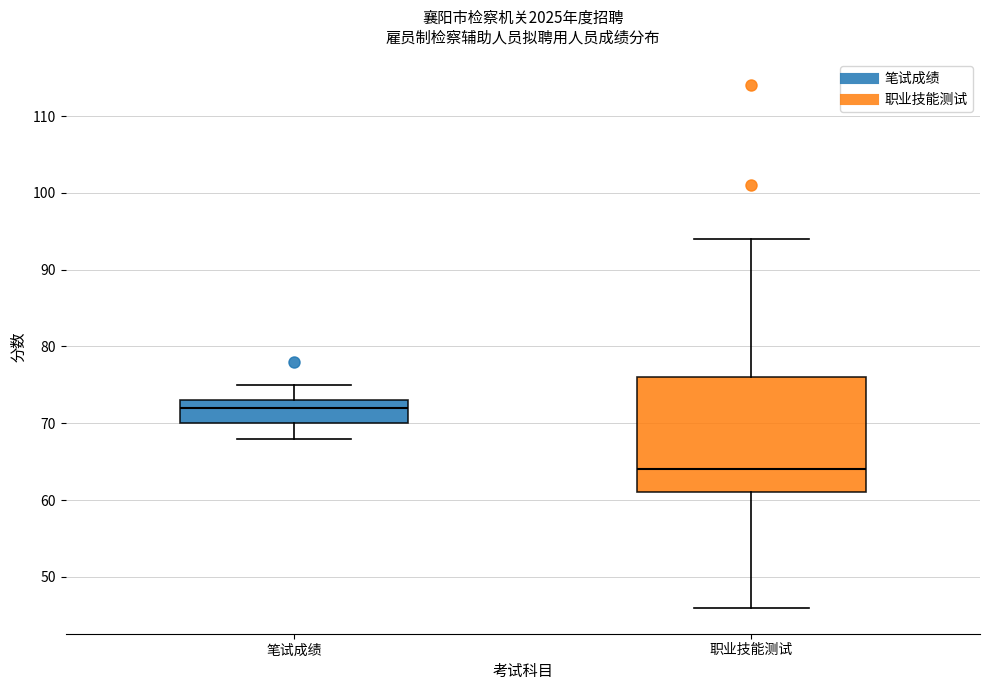

Reading left to right, read every box against the y-axis: the position of its median line, the range the box covers, and the ends of its whiskers. The values are not printed on the chart, so give them approximately, as read against the axis.

笔试成绩: median 72, box 70 to 73, whiskers 68 to 75
职业技能测试: median 64, box 61 to 76, whiskers 46 to 94